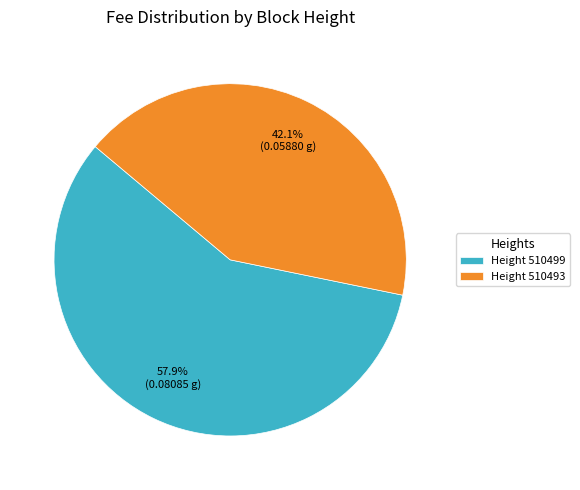

What is the largest slice in the pie chart?

Height 510499